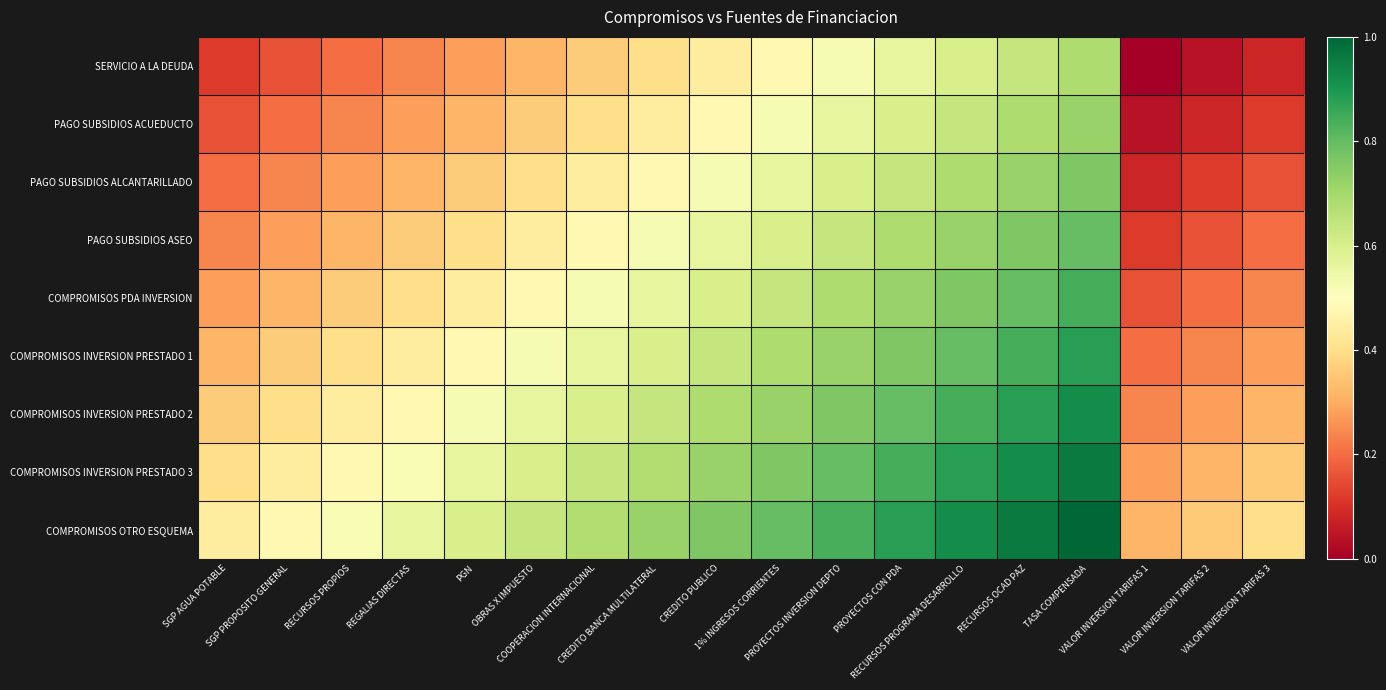

Reading left to right, extract all data points from this chart.

SERVICIO A LA DEUDA: SGP AGUA POTABLE=0.1	SGP PROPOSITO GENERAL=0.2	RECURSOS PROPIOS=0.2	REGALIAS DIRECTAS=0.2	PGN=0.3	OBRAS X IMPUESTO=0.3	COOPERACION INTERNACIONAL=0.4	CREDITO BANCA MULTILATERAL=0.4	CREDITO PUBLICO=0.4	1% INGRESOS CORRIENTES=0.5	PROYECTOS INVERSION DEPTO=0.5	PROYECTOS CON PDA=0.6	RECURSOS PROGRAMA DESARROLLO=0.6	RECURSOS OCAD PAZ=0.6	TASA COMPENSADA=0.7	VALOR INVERSION TARIFAS 1=0.0	VALOR INVERSION TARIFAS 2=0.0	VALOR INVERSION TARIFAS 3=0.1
PAGO SUBSIDIOS ACUEDUCTO: SGP AGUA POTABLE=0.2	SGP PROPOSITO GENERAL=0.2	RECURSOS PROPIOS=0.2	REGALIAS DIRECTAS=0.3	PGN=0.3	OBRAS X IMPUESTO=0.4	COOPERACION INTERNACIONAL=0.4	CREDITO BANCA MULTILATERAL=0.4	CREDITO PUBLICO=0.5	1% INGRESOS CORRIENTES=0.5	PROYECTOS INVERSION DEPTO=0.6	PROYECTOS CON PDA=0.6	RECURSOS PROGRAMA DESARROLLO=0.6	RECURSOS OCAD PAZ=0.7	TASA COMPENSADA=0.7	VALOR INVERSION TARIFAS 1=0.0	VALOR INVERSION TARIFAS 2=0.1	VALOR INVERSION TARIFAS 3=0.1
PAGO SUBSIDIOS ALCANTARILLADO: SGP AGUA POTABLE=0.2	SGP PROPOSITO GENERAL=0.2	RECURSOS PROPIOS=0.3	REGALIAS DIRECTAS=0.3	PGN=0.4	OBRAS X IMPUESTO=0.4	COOPERACION INTERNACIONAL=0.4	CREDITO BANCA MULTILATERAL=0.5	CREDITO PUBLICO=0.5	1% INGRESOS CORRIENTES=0.6	PROYECTOS INVERSION DEPTO=0.6	PROYECTOS CON PDA=0.6	RECURSOS PROGRAMA DESARROLLO=0.7	RECURSOS OCAD PAZ=0.7	TASA COMPENSADA=0.8	VALOR INVERSION TARIFAS 1=0.1	VALOR INVERSION TARIFAS 2=0.1	VALOR INVERSION TARIFAS 3=0.2
PAGO SUBSIDIOS ASEO: SGP AGUA POTABLE=0.2	SGP PROPOSITO GENERAL=0.3	RECURSOS PROPIOS=0.3	REGALIAS DIRECTAS=0.4	PGN=0.4	OBRAS X IMPUESTO=0.4	COOPERACION INTERNACIONAL=0.5	CREDITO BANCA MULTILATERAL=0.5	CREDITO PUBLICO=0.6	1% INGRESOS CORRIENTES=0.6	PROYECTOS INVERSION DEPTO=0.6	PROYECTOS CON PDA=0.7	RECURSOS PROGRAMA DESARROLLO=0.7	RECURSOS OCAD PAZ=0.8	TASA COMPENSADA=0.8	VALOR INVERSION TARIFAS 1=0.1	VALOR INVERSION TARIFAS 2=0.2	VALOR INVERSION TARIFAS 3=0.2
COMPROMISOS PDA INVERSION: SGP AGUA POTABLE=0.3	SGP PROPOSITO GENERAL=0.3	RECURSOS PROPIOS=0.4	REGALIAS DIRECTAS=0.4	PGN=0.4	OBRAS X IMPUESTO=0.5	COOPERACION INTERNACIONAL=0.5	CREDITO BANCA MULTILATERAL=0.6	CREDITO PUBLICO=0.6	1% INGRESOS CORRIENTES=0.6	PROYECTOS INVERSION DEPTO=0.7	PROYECTOS CON PDA=0.7	RECURSOS PROGRAMA DESARROLLO=0.8	RECURSOS OCAD PAZ=0.8	TASA COMPENSADA=0.8	VALOR INVERSION TARIFAS 1=0.2	VALOR INVERSION TARIFAS 2=0.2	VALOR INVERSION TARIFAS 3=0.2
COMPROMISOS INVERSION PRESTADO 1: SGP AGUA POTABLE=0.3	SGP PROPOSITO GENERAL=0.4	RECURSOS PROPIOS=0.4	REGALIAS DIRECTAS=0.4	PGN=0.5	OBRAS X IMPUESTO=0.5	COOPERACION INTERNACIONAL=0.6	CREDITO BANCA MULTILATERAL=0.6	CREDITO PUBLICO=0.6	1% INGRESOS CORRIENTES=0.7	PROYECTOS INVERSION DEPTO=0.7	PROYECTOS CON PDA=0.8	RECURSOS PROGRAMA DESARROLLO=0.8	RECURSOS OCAD PAZ=0.8	TASA COMPENSADA=0.9	VALOR INVERSION TARIFAS 1=0.2	VALOR INVERSION TARIFAS 2=0.2	VALOR INVERSION TARIFAS 3=0.3
COMPROMISOS INVERSION PRESTADO 2: SGP AGUA POTABLE=0.4	SGP PROPOSITO GENERAL=0.4	RECURSOS PROPIOS=0.4	REGALIAS DIRECTAS=0.5	PGN=0.5	OBRAS X IMPUESTO=0.6	COOPERACION INTERNACIONAL=0.6	CREDITO BANCA MULTILATERAL=0.6	CREDITO PUBLICO=0.7	1% INGRESOS CORRIENTES=0.7	PROYECTOS INVERSION DEPTO=0.8	PROYECTOS CON PDA=0.8	RECURSOS PROGRAMA DESARROLLO=0.8	RECURSOS OCAD PAZ=0.9	TASA COMPENSADA=0.9	VALOR INVERSION TARIFAS 1=0.2	VALOR INVERSION TARIFAS 2=0.3	VALOR INVERSION TARIFAS 3=0.3
COMPROMISOS INVERSION PRESTADO 3: SGP AGUA POTABLE=0.4	SGP PROPOSITO GENERAL=0.4	RECURSOS PROPIOS=0.5	REGALIAS DIRECTAS=0.5	PGN=0.6	OBRAS X IMPUESTO=0.6	COOPERACION INTERNACIONAL=0.6	CREDITO BANCA MULTILATERAL=0.7	CREDITO PUBLICO=0.7	1% INGRESOS CORRIENTES=0.8	PROYECTOS INVERSION DEPTO=0.8	PROYECTOS CON PDA=0.8	RECURSOS PROGRAMA DESARROLLO=0.9	RECURSOS OCAD PAZ=0.9	TASA COMPENSADA=1.0	VALOR INVERSION TARIFAS 1=0.3	VALOR INVERSION TARIFAS 2=0.3	VALOR INVERSION TARIFAS 3=0.4
COMPROMISOS OTRO ESQUEMA: SGP AGUA POTABLE=0.4	SGP PROPOSITO GENERAL=0.5	RECURSOS PROPIOS=0.5	REGALIAS DIRECTAS=0.6	PGN=0.6	OBRAS X IMPUESTO=0.6	COOPERACION INTERNACIONAL=0.7	CREDITO BANCA MULTILATERAL=0.7	CREDITO PUBLICO=0.8	1% INGRESOS CORRIENTES=0.8	PROYECTOS INVERSION DEPTO=0.8	PROYECTOS CON PDA=0.9	RECURSOS PROGRAMA DESARROLLO=0.9	RECURSOS OCAD PAZ=1.0	TASA COMPENSADA=1.0	VALOR INVERSION TARIFAS 1=0.3	VALOR INVERSION TARIFAS 2=0.4	VALOR INVERSION TARIFAS 3=0.4